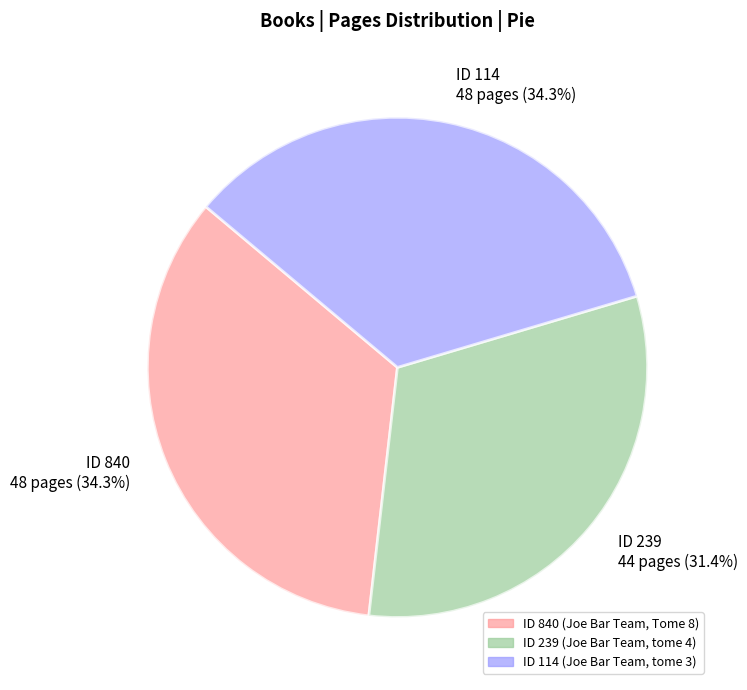

What percentage do ID 840 48 pages (34.3%) and ID 114 48 pages (34.3%) together represent?

68.6%